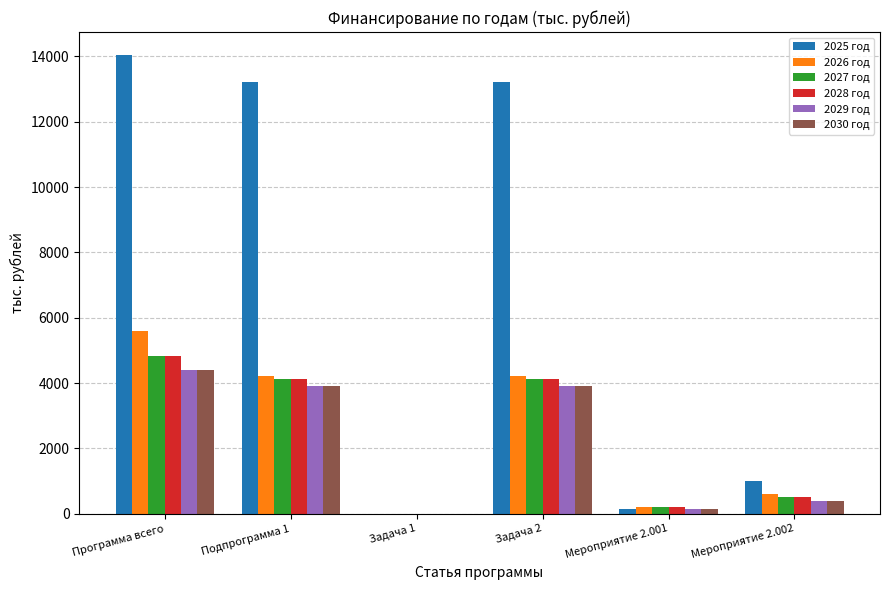

Is the value of 2027 год at Задача 1 greater than the value of 2029 год at Задача 2?

No